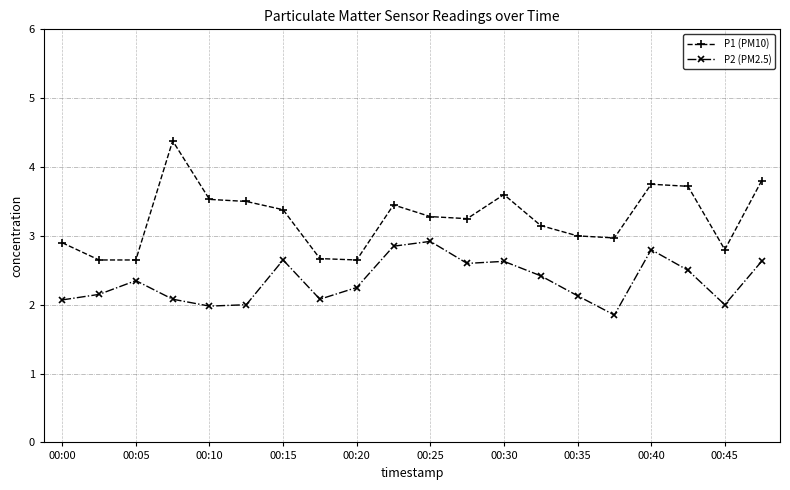

What is the sum of all P1 (PM10) values?

65.1